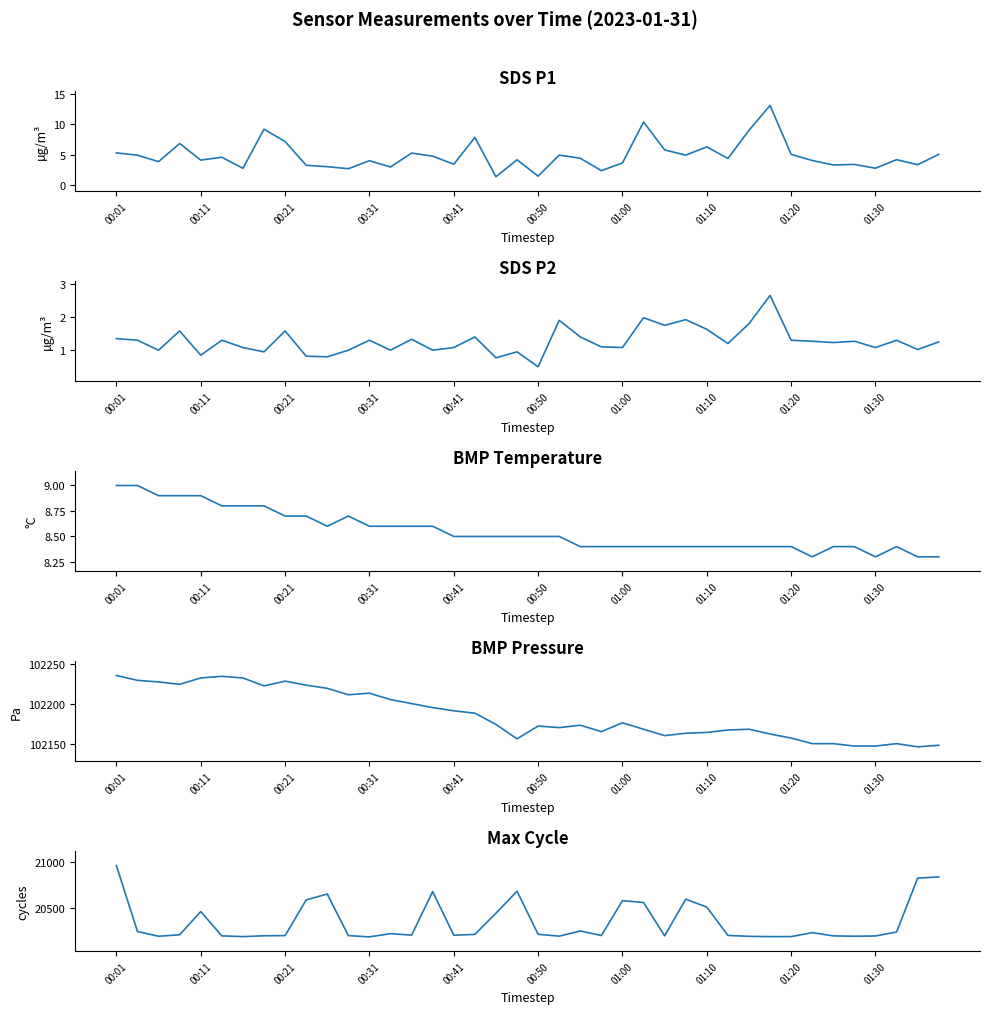

Which series has the widest spread of values?

Max_cycle